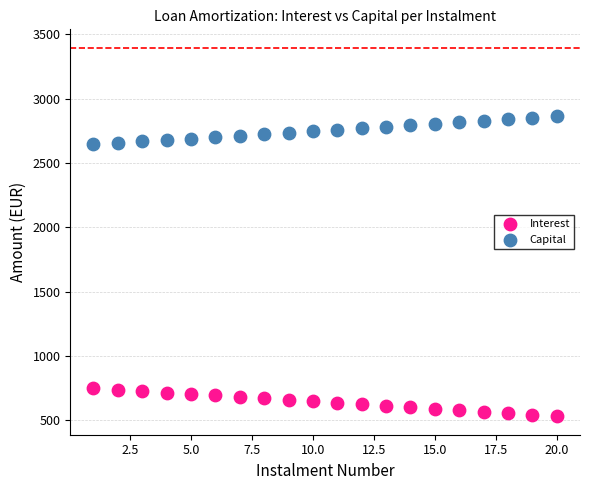

What is the X range (max minus min) for the scatter plot?

19.0